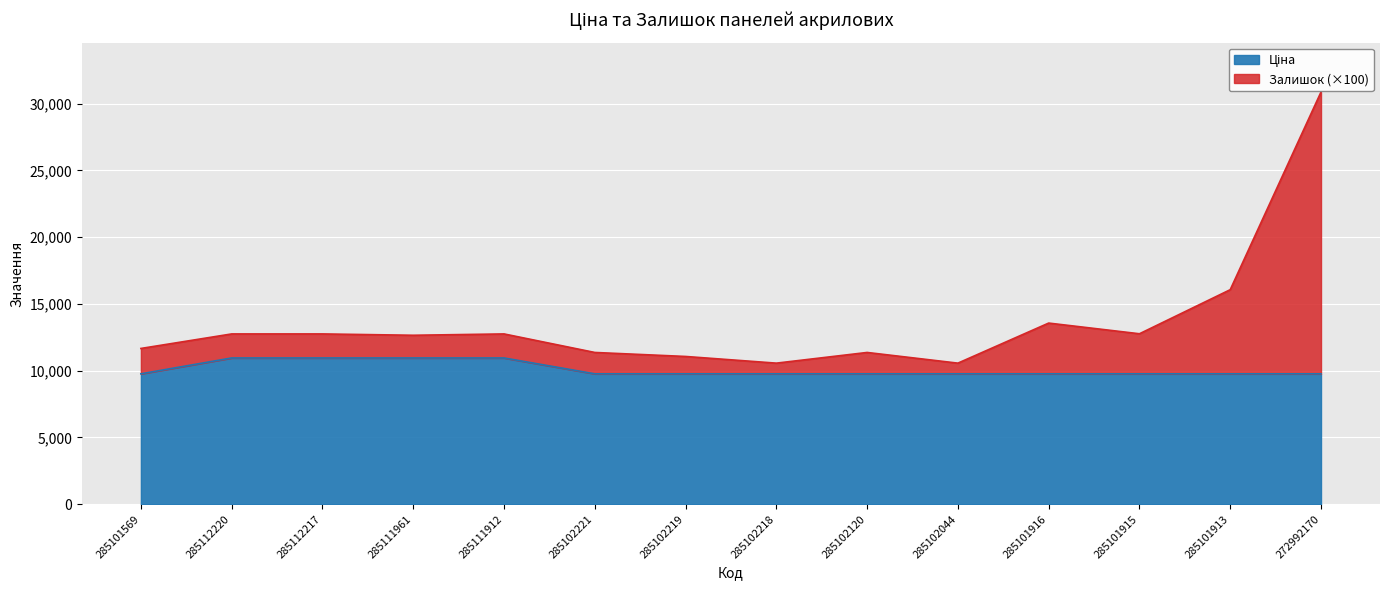

What is the value of the Ціна point at the 6th from the left?

9764.4